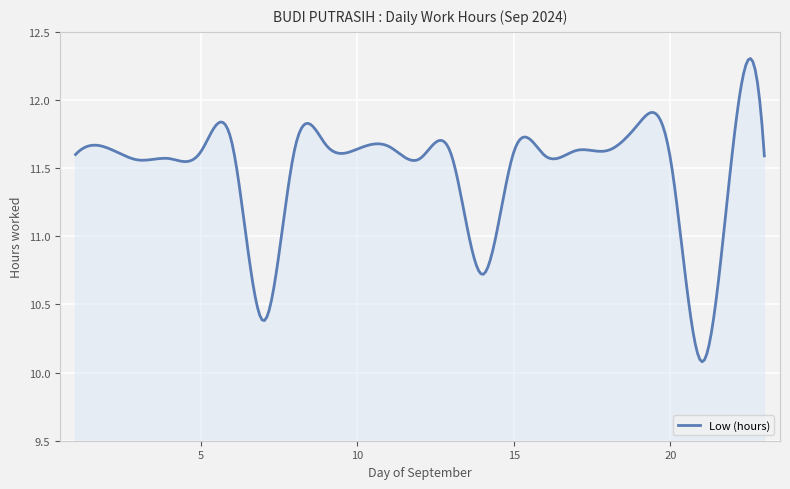

Does the chart display data point markers on the line(s)?

No